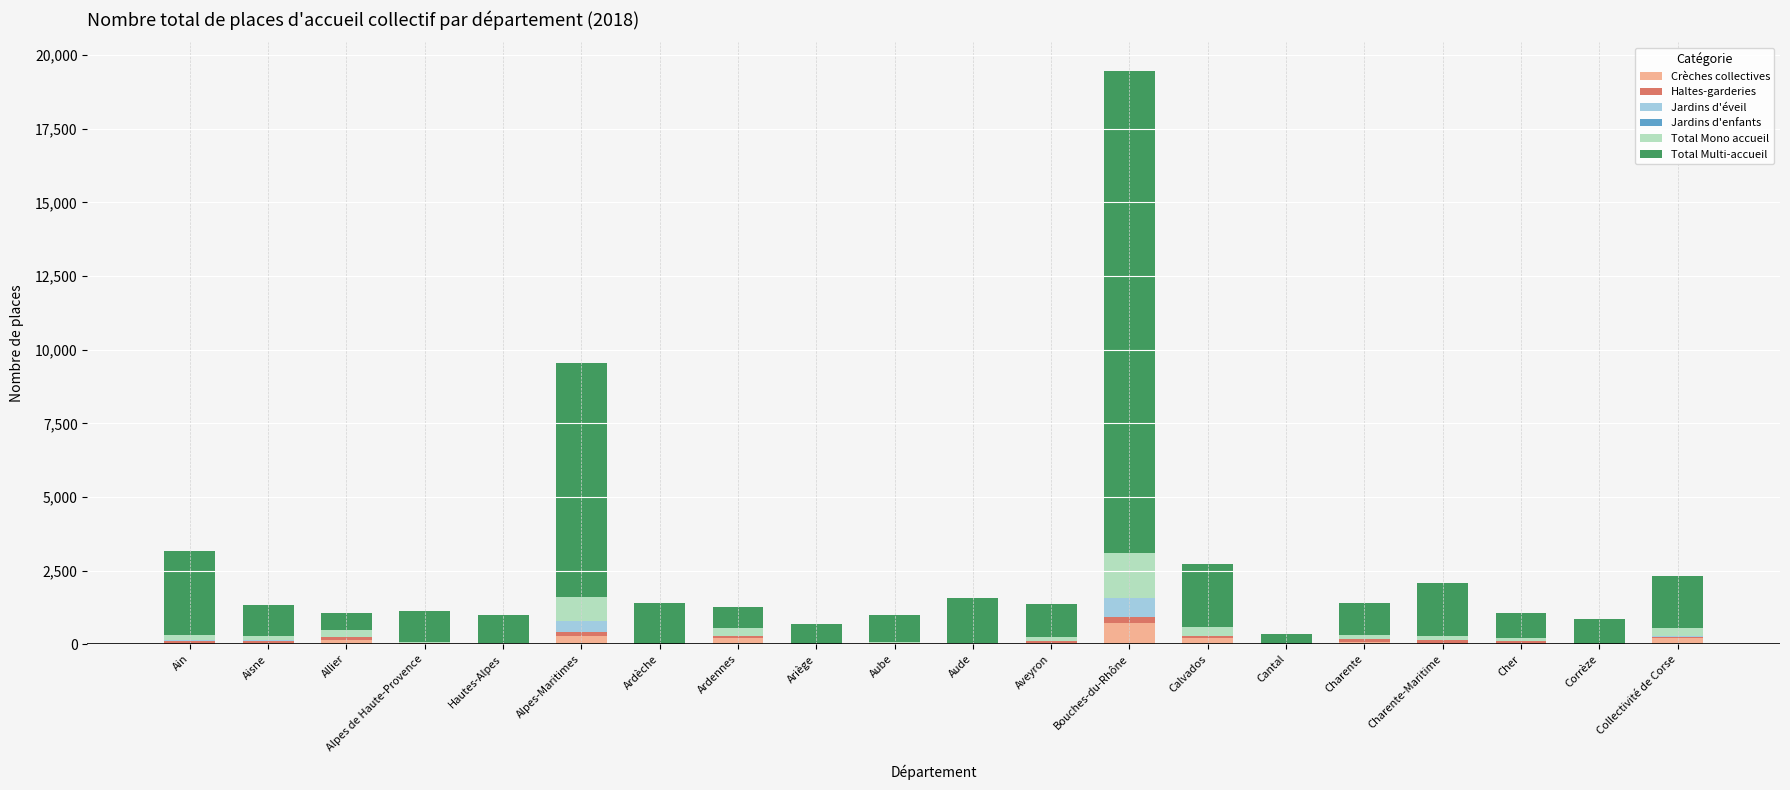

At which category is the sum across all series the highest?

Bouches-du-Rhône